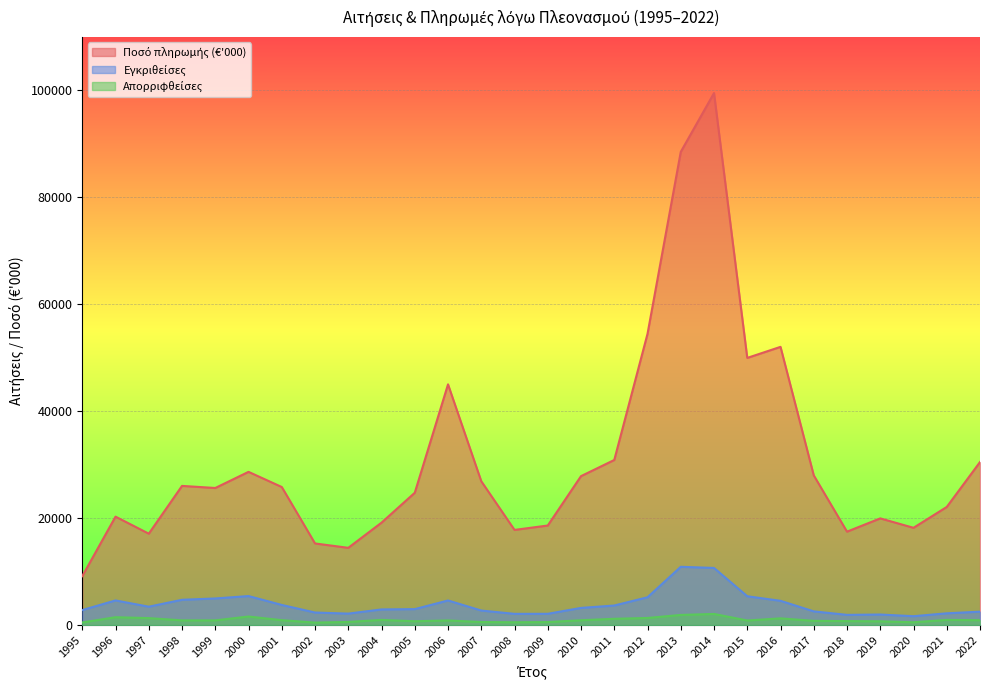

List the labels in order of Εγκριθείσες value, smallest first.

2020, 2018, 2019, 2008, 2009, 2003, 2021, 2002, 2022, 2017, 2007, 1995, 2004, 2005, 2010, 1997, 2011, 2001, 2016, 2006, 1996, 1998, 1999, 2012, 2015, 2000, 2014, 2013